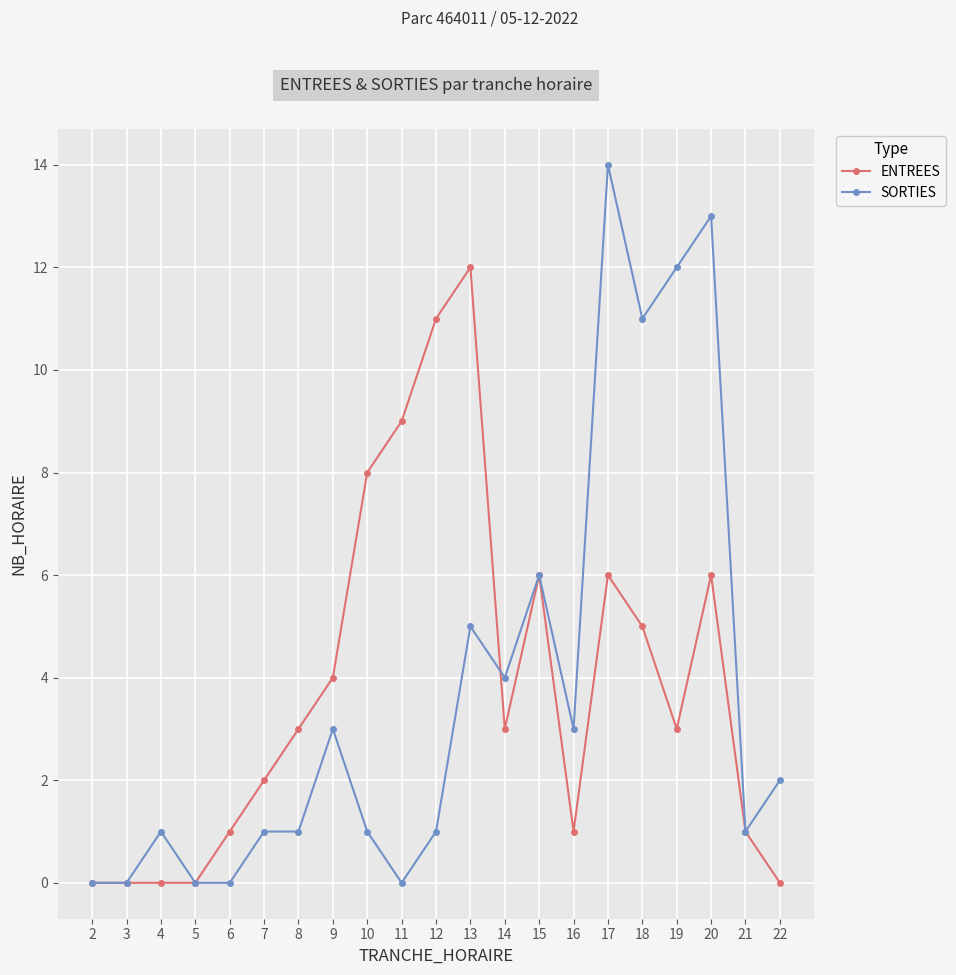

True or false: ENTREES has more than 0 points higher than both neighbors.

True